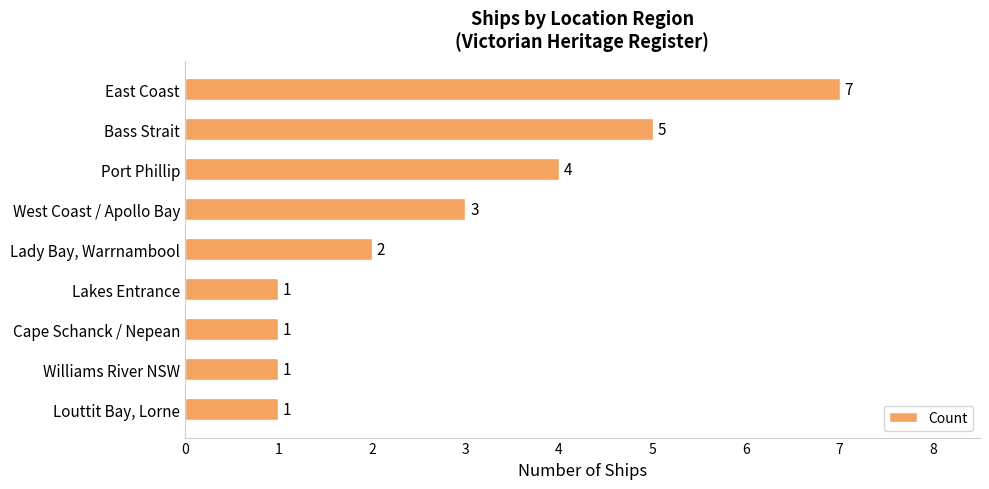

What is the sum of all values?

25